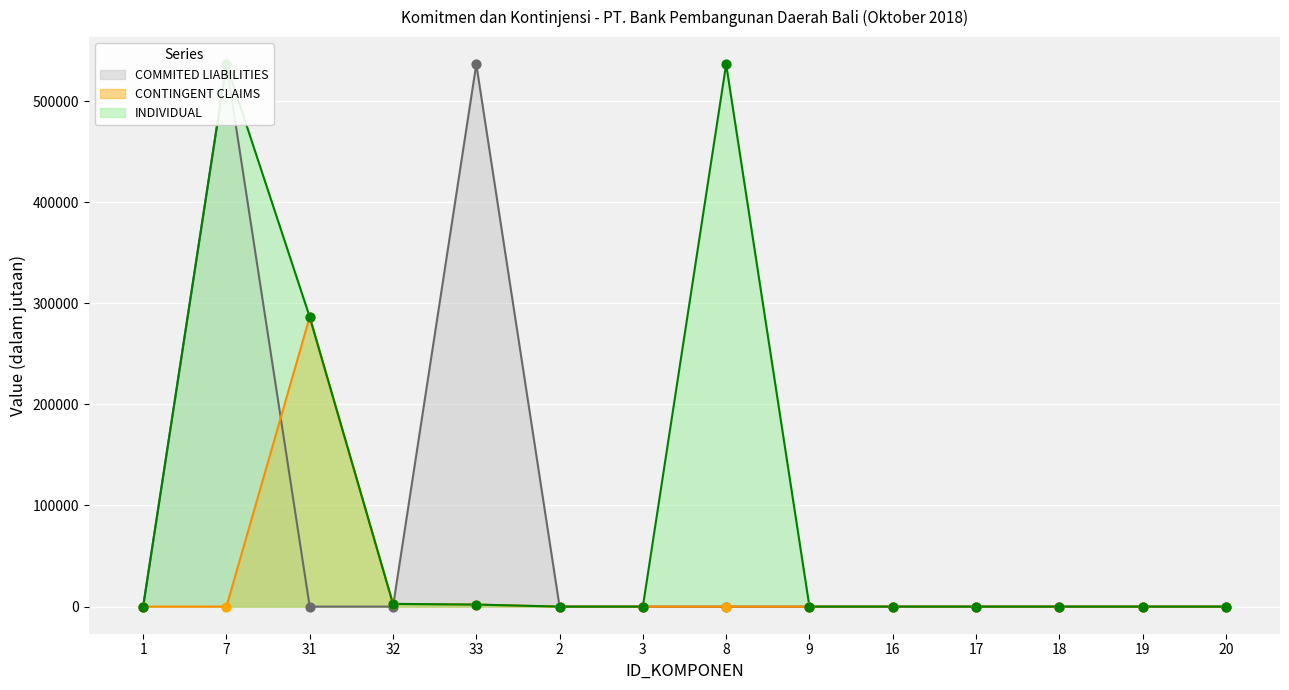

Which series has the largest total across all categories?

INDIVIDUAL